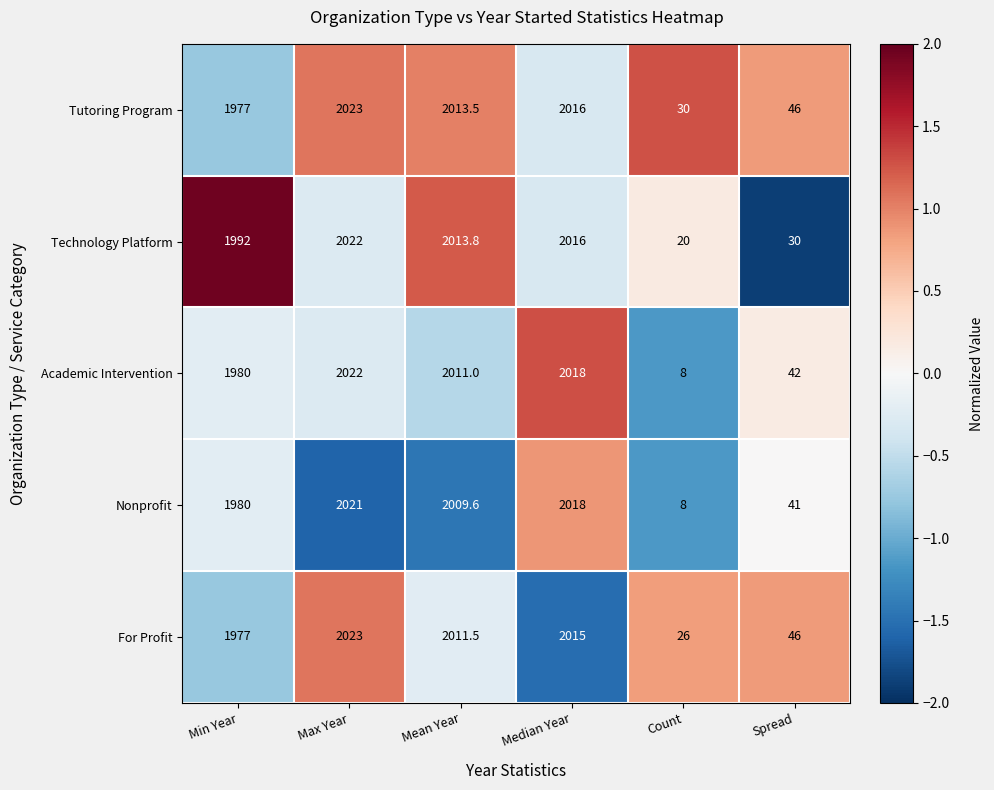

Is it true that Nonprofit equals 3292.5 at Min Year?

False